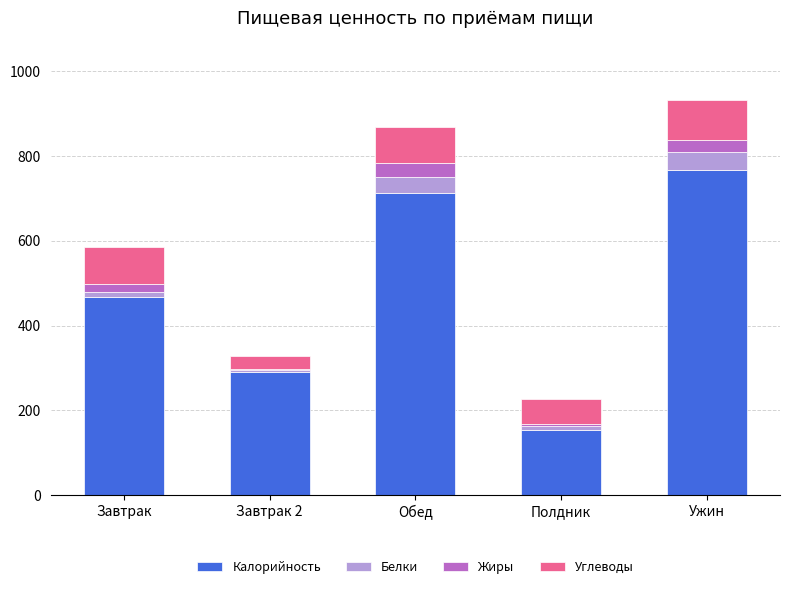

Is it true that Калорийность equals 713.8 at Обед?

True